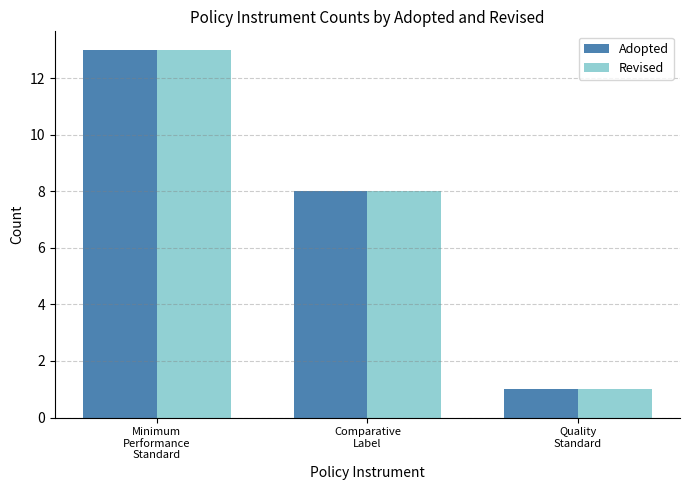

Reading left to right, what are all the values shown in this chart?

Adopted: 13	8	1
Revised: 13	8	1